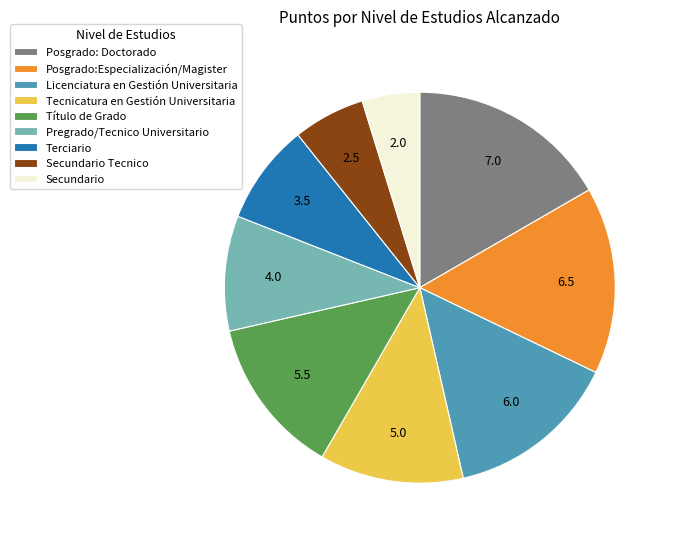

Is there any slice that represents more than half of the pie?

No